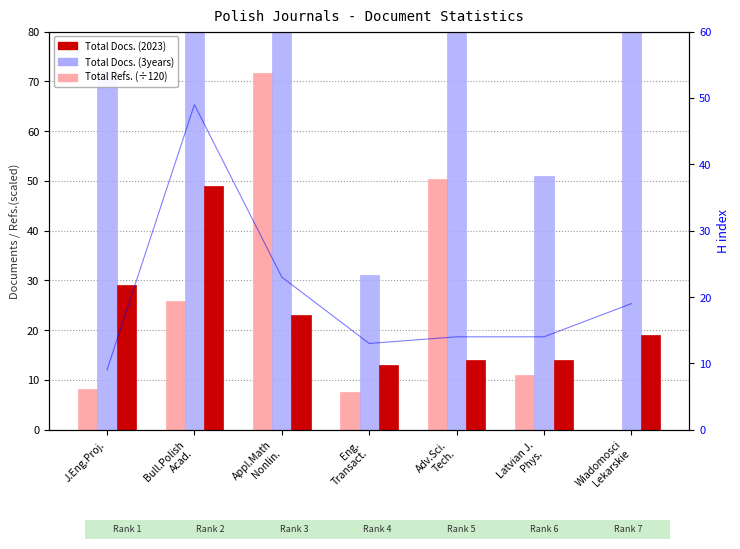

What is the approximate value of Total Refs. (scaled/120) at Bull.Polish
Acad.?

25.8